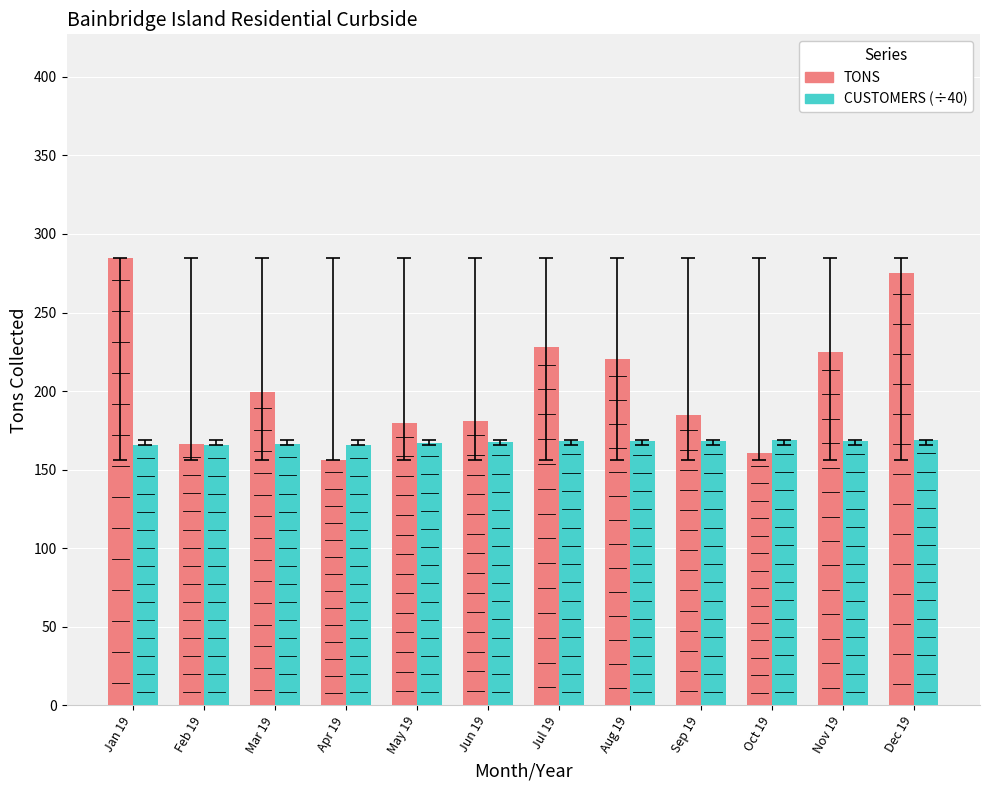

What value does the CUSTOMERS (÷40) series have at Jul 19?

168.1